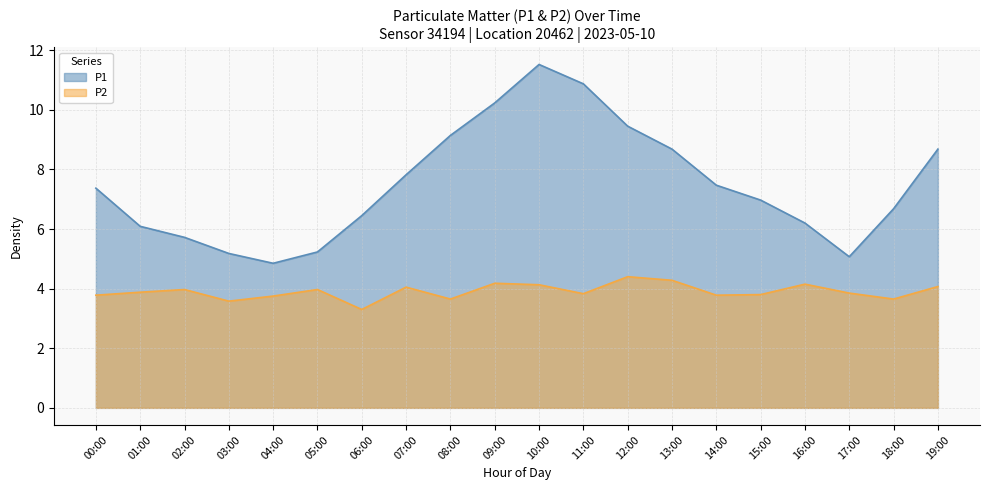

Reading left to right, list all the values displayed in this chart.

P1: 00:00=7.4	01:00=6.1	02:00=5.7	03:00=5.2	04:00=4.8	05:00=5.2	06:00=6.5	07:00=7.8	08:00=9.1	09:00=10.2	10:00=11.5	11:00=10.9	12:00=9.4	13:00=8.7	14:00=7.5	15:00=7.0	16:00=6.2	17:00=5.1	18:00=6.7	19:00=8.7
P2: 00:00=3.8	01:00=3.9	02:00=4.0	03:00=3.6	04:00=3.8	05:00=4.0	06:00=3.3	07:00=4.0	08:00=3.6	09:00=4.2	10:00=4.1	11:00=3.8	12:00=4.4	13:00=4.3	14:00=3.8	15:00=3.8	16:00=4.2	17:00=3.9	18:00=3.6	19:00=4.1